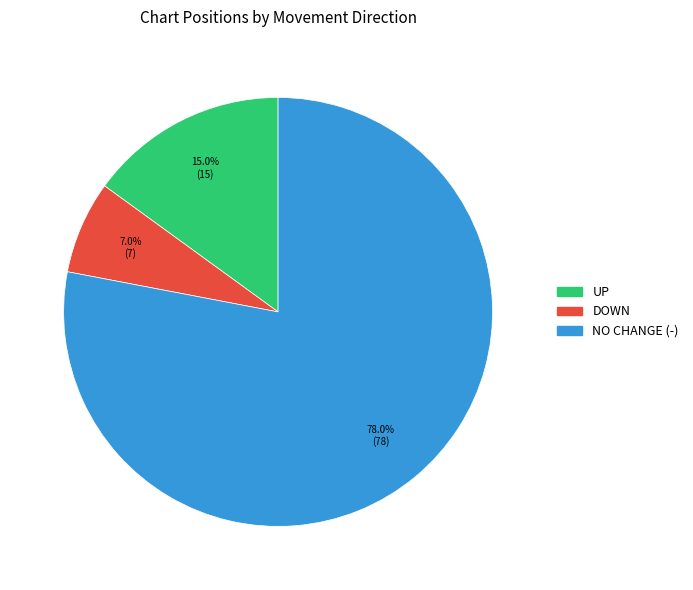

Does any single category account for the majority?

Yes